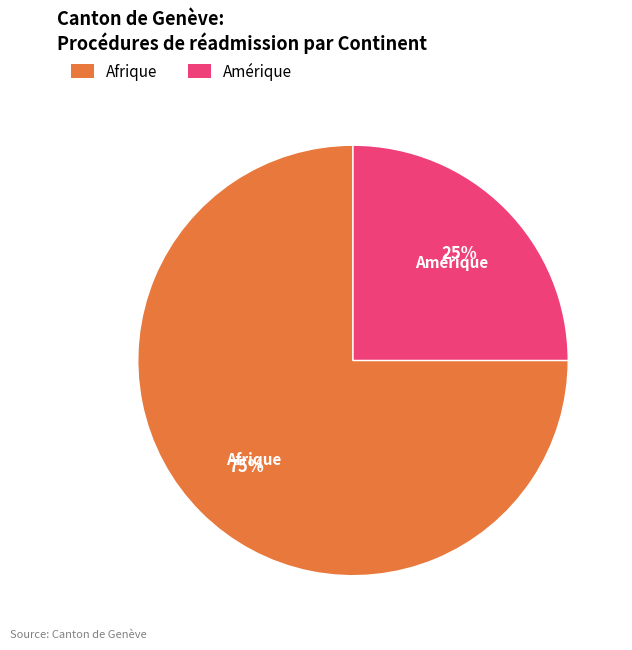

The Afrique slice represents 87% of the pie. True or false?

False